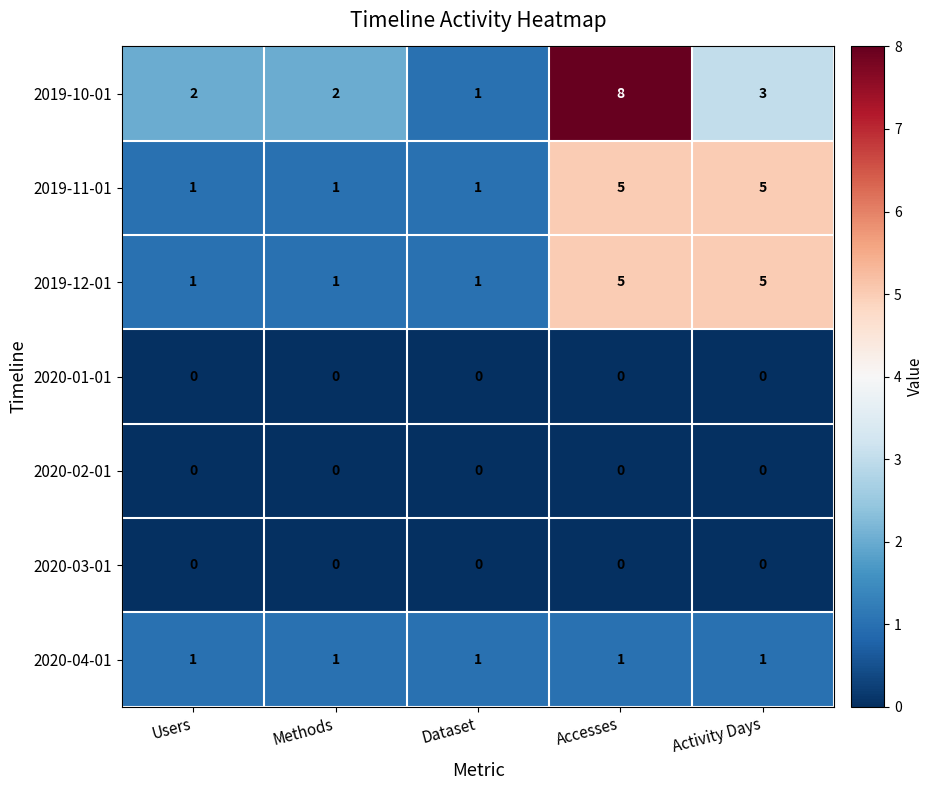

The value of 2019-12-01 at Activity Days is 8. True or false?

False